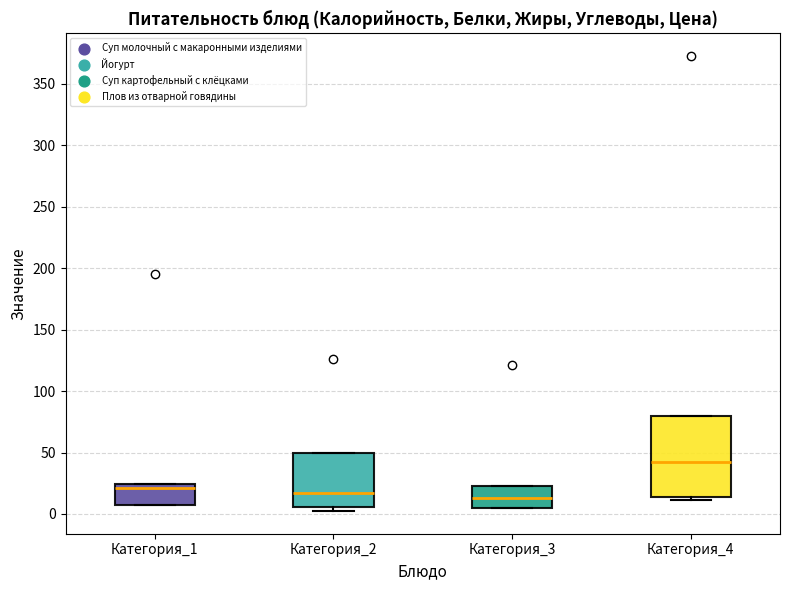

Reading left to right, read every box against the y-axis: the position of its median line, the range the box covers, and the ends of its whiskers. The values are not printed on the chart, so give them approximately, as read against the axis.

Категория_1: median 20, box 10 to 25, whiskers 5 to 25
Категория_2: median 15, box 5 to 50, whiskers 0 to 50
Категория_3: median 15, box 5 to 25, whiskers 5 to 25
Категория_4: median 40, box 15 to 80, whiskers 10 to 80